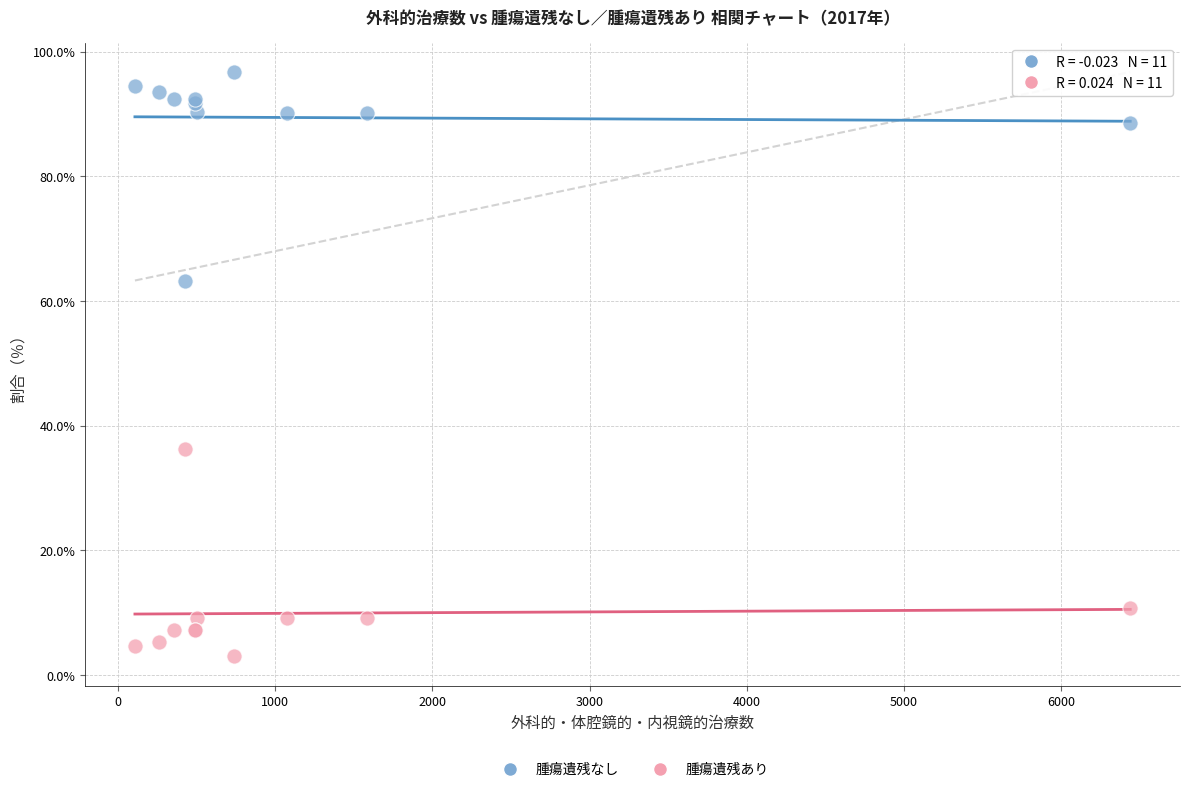

Across all series, what Y value is closest to 49?

36.2